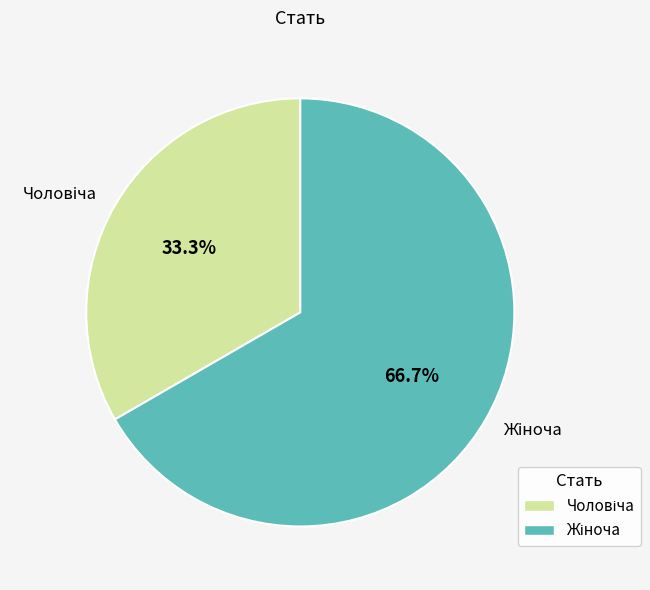

Is there a majority slice in this chart?

Yes